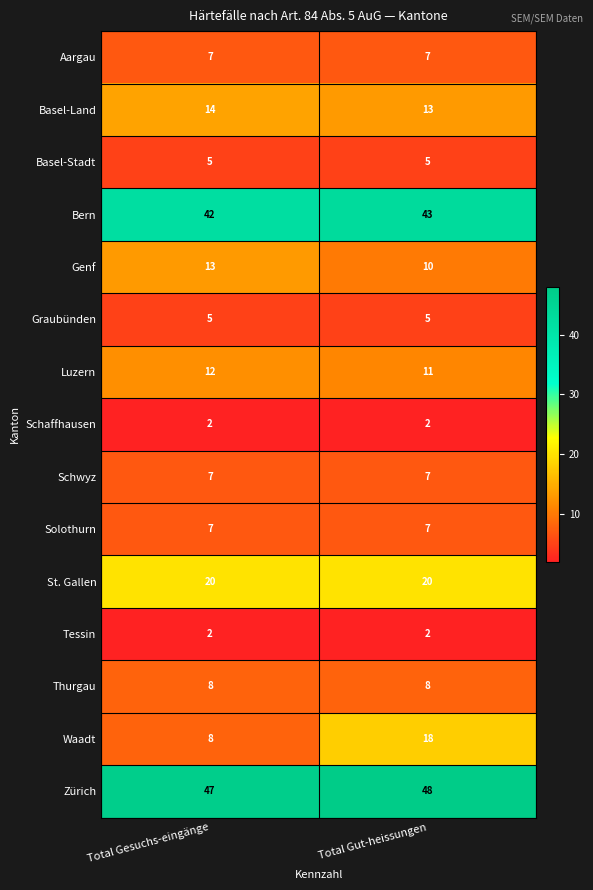

Reading left to right, extract all data points from this chart.

Aargau: Total Gesuchs-eingänge=7	Total Gut-heissungen=7
Basel-Land: Total Gesuchs-eingänge=14	Total Gut-heissungen=13
Basel-Stadt: Total Gesuchs-eingänge=5	Total Gut-heissungen=5
Bern: Total Gesuchs-eingänge=42	Total Gut-heissungen=43
Genf: Total Gesuchs-eingänge=13	Total Gut-heissungen=10
Graubünden: Total Gesuchs-eingänge=5	Total Gut-heissungen=5
Luzern: Total Gesuchs-eingänge=12	Total Gut-heissungen=11
Schaffhausen: Total Gesuchs-eingänge=2	Total Gut-heissungen=2
Schwyz: Total Gesuchs-eingänge=7	Total Gut-heissungen=7
Solothurn: Total Gesuchs-eingänge=7	Total Gut-heissungen=7
St. Gallen: Total Gesuchs-eingänge=20	Total Gut-heissungen=20
Tessin: Total Gesuchs-eingänge=2	Total Gut-heissungen=2
Thurgau: Total Gesuchs-eingänge=8	Total Gut-heissungen=8
Waadt: Total Gesuchs-eingänge=8	Total Gut-heissungen=18
Zürich: Total Gesuchs-eingänge=47	Total Gut-heissungen=48